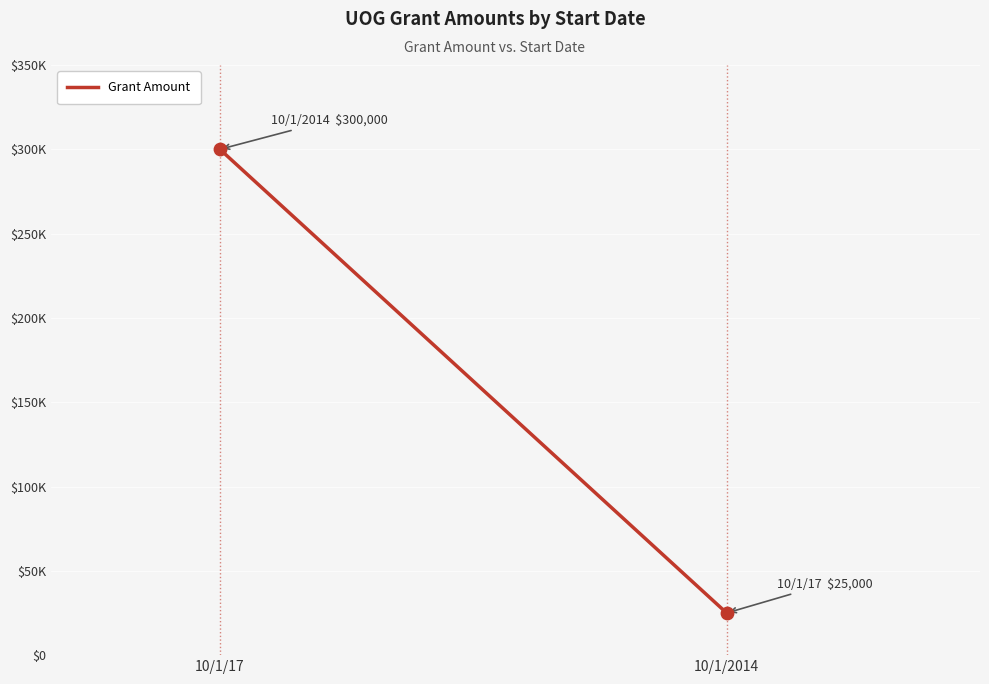

What is the change in value from 10/1/17 to 10/1/2014?

-275000